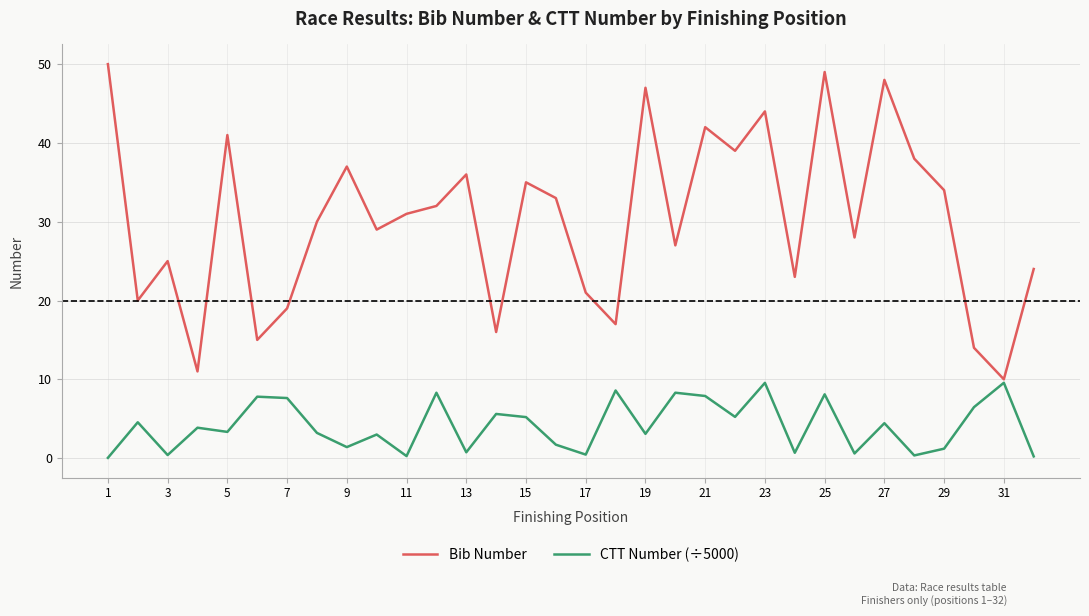

Which series has the largest total across all categories?

Bib Number